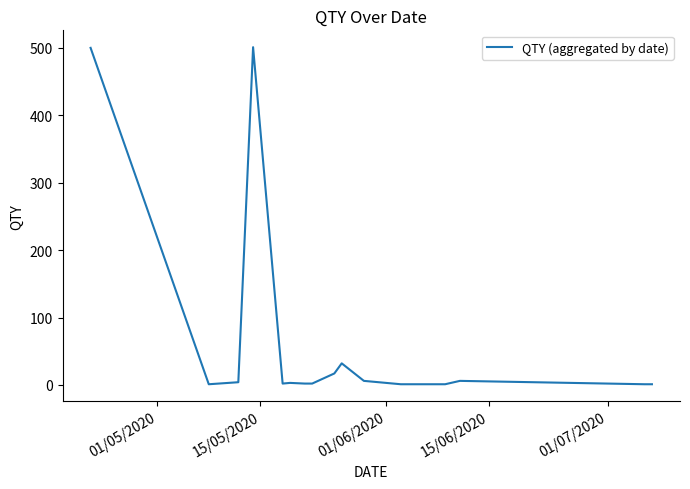

What is the smallest value displayed?

1